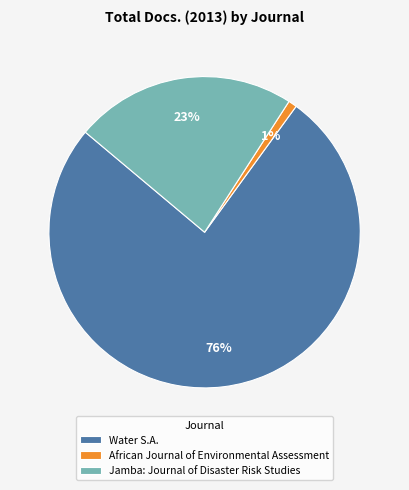

How many segments does this pie chart have?

3